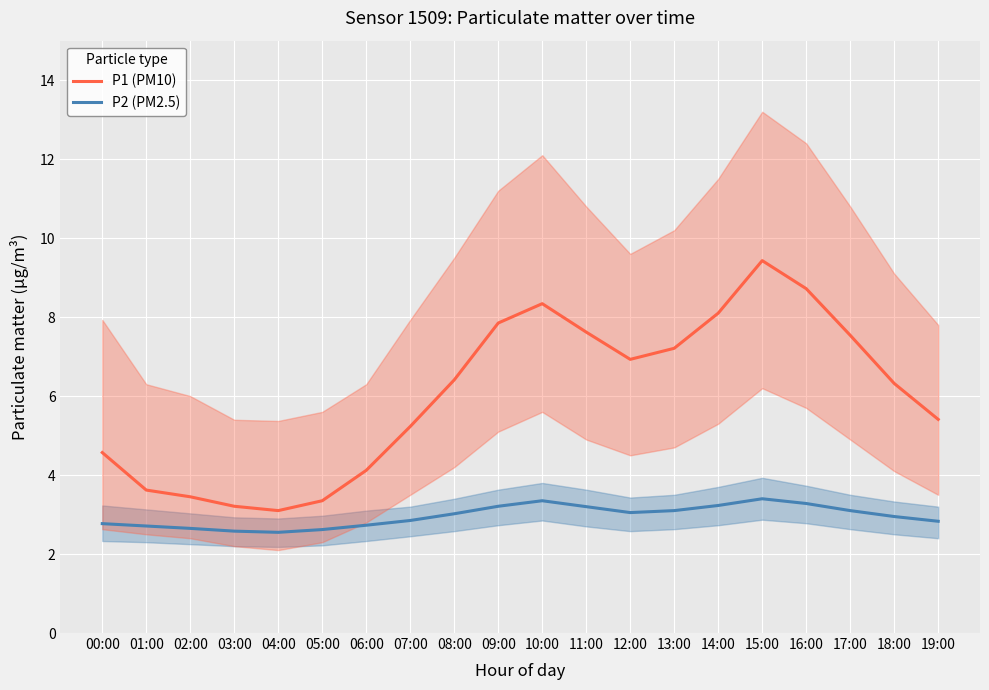

What is the label of the 18th point from the right?

02:00